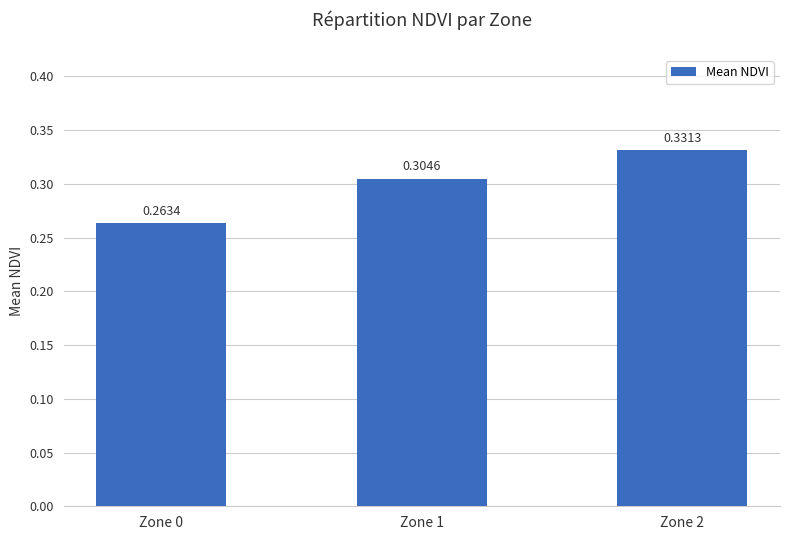

Which has a higher value, Zone 2 or Zone 0?

Zone 2